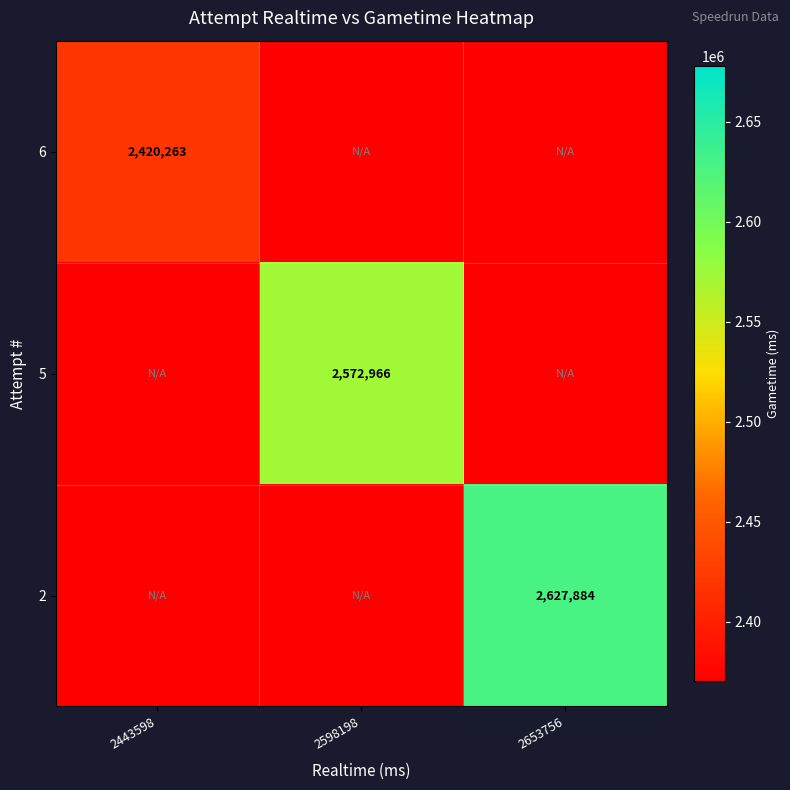

Is the value of 2 at 2653756 greater than the value of 5 at 2598198?

Yes